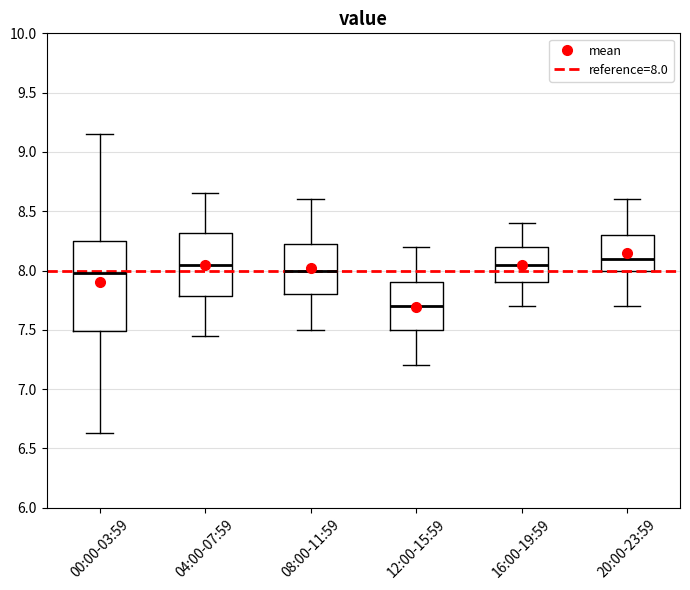

Where does the median line of the box for 00:00-03:59 sit on the y-axis? The values are not printed on the chart, so give them approximately, as read against the axis.

8.00